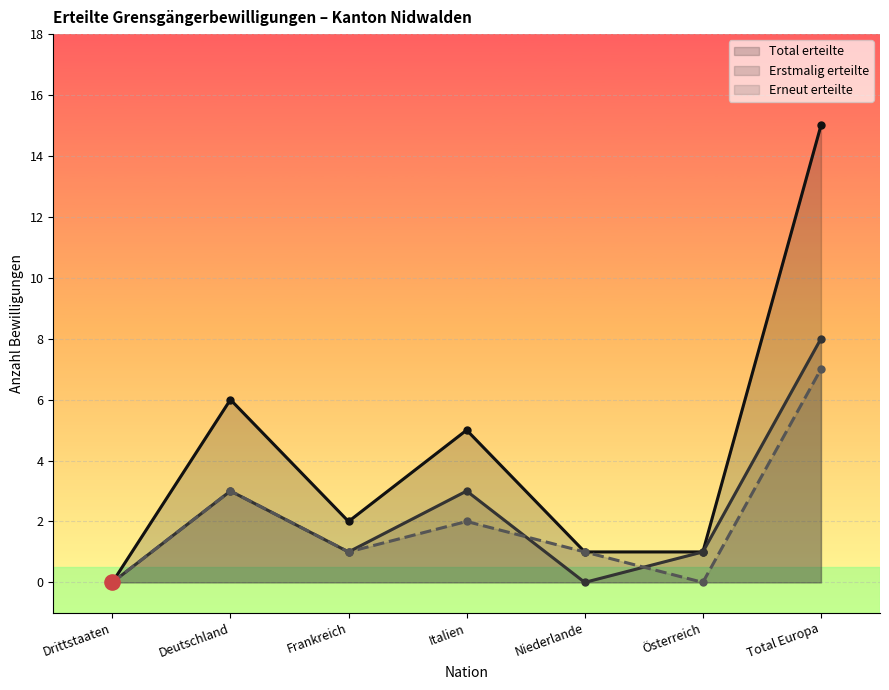

Which series contains the lowest Y value?

Total erteilte